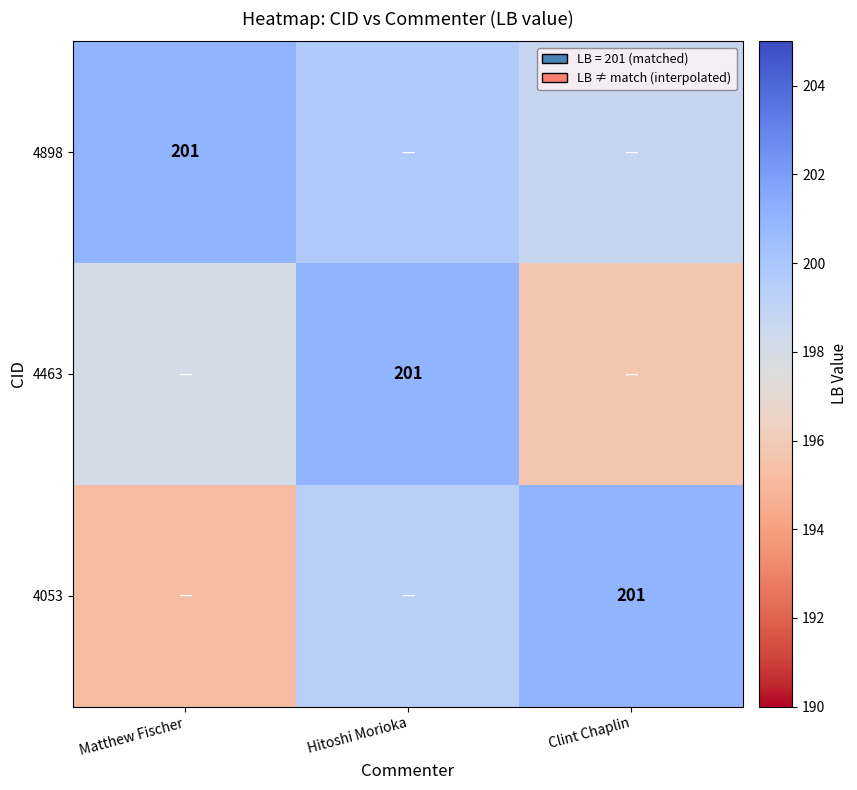

At which label does 4053 first exceed 199?

Hitoshi Morioka